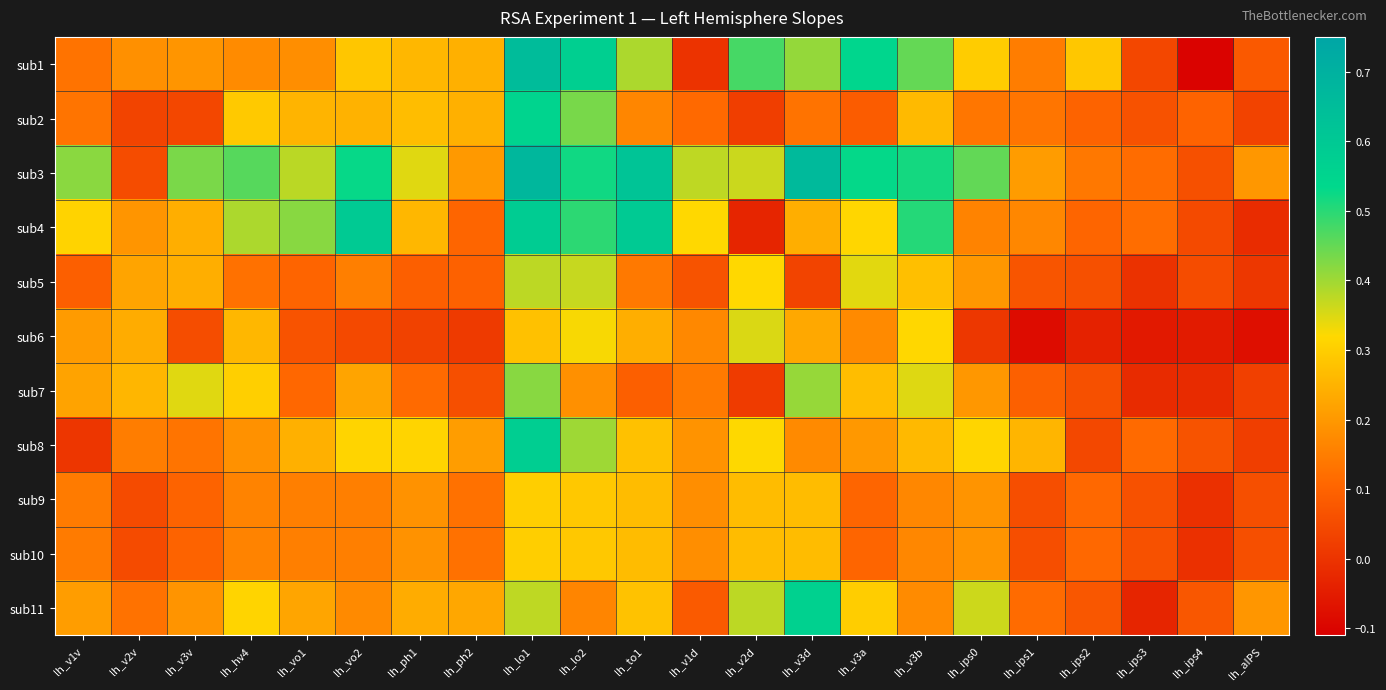

What is the greatest value displayed?

0.7